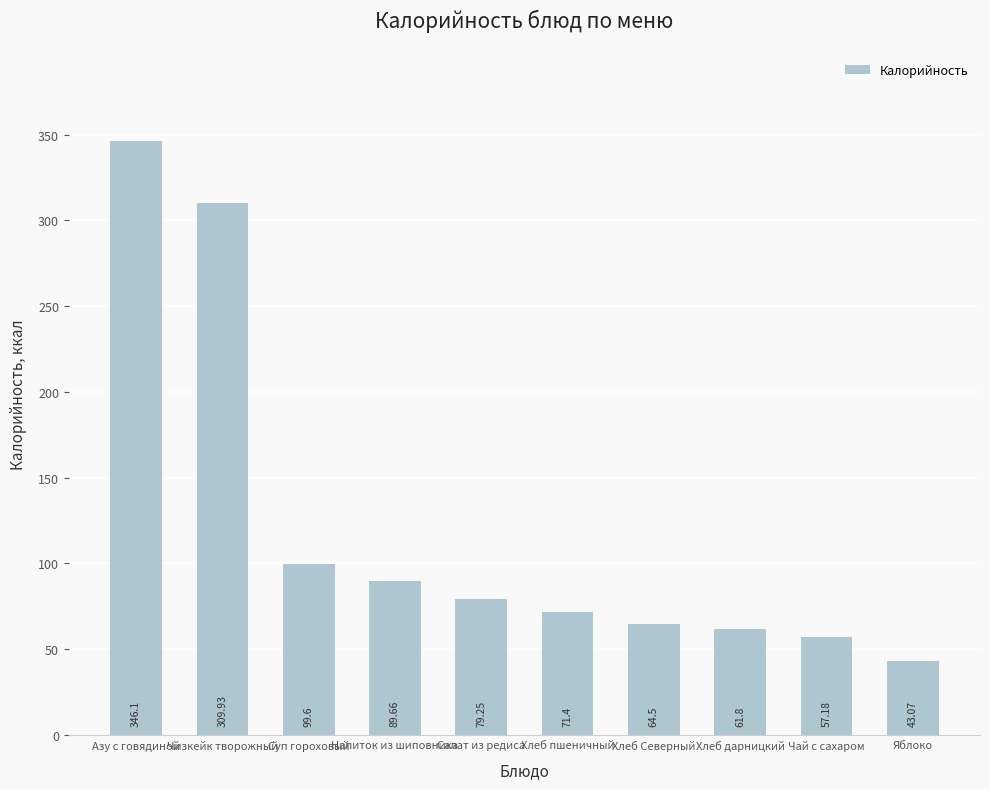

How many data points does each series have?

10